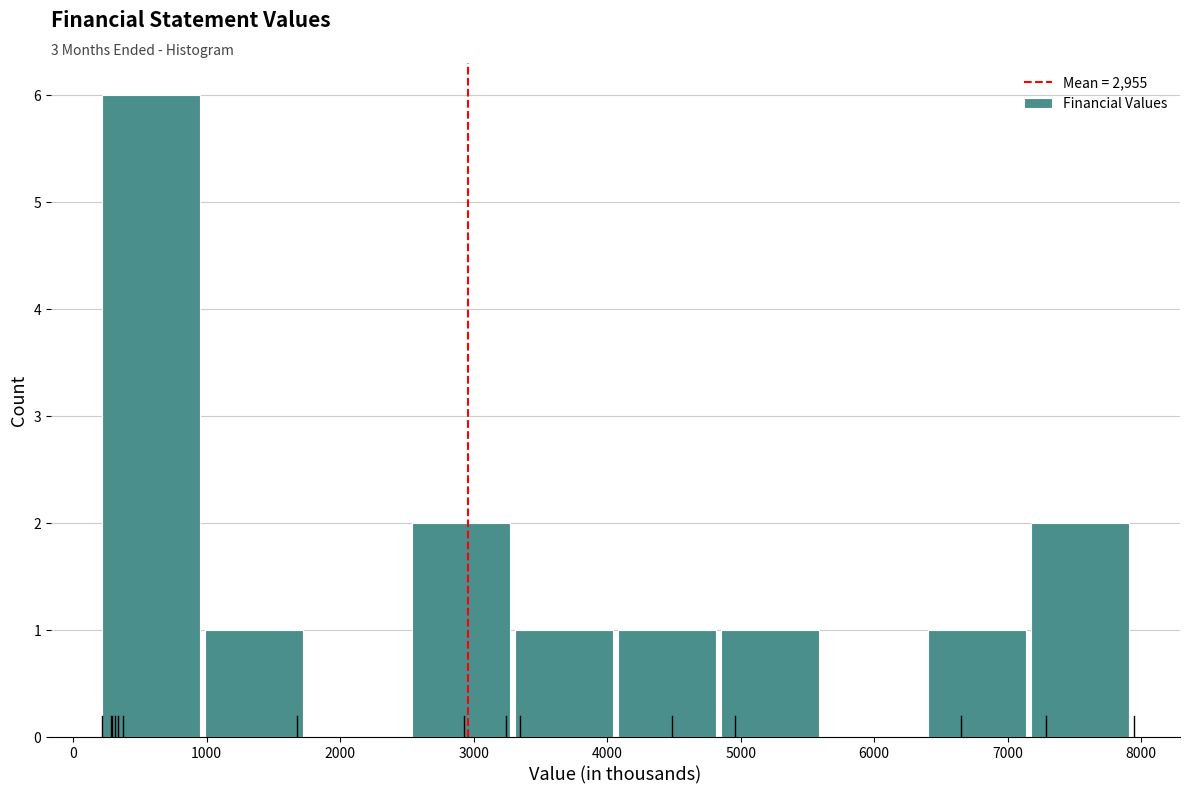

Over which range of the x-axis is the bar tallest?

200 to 1000